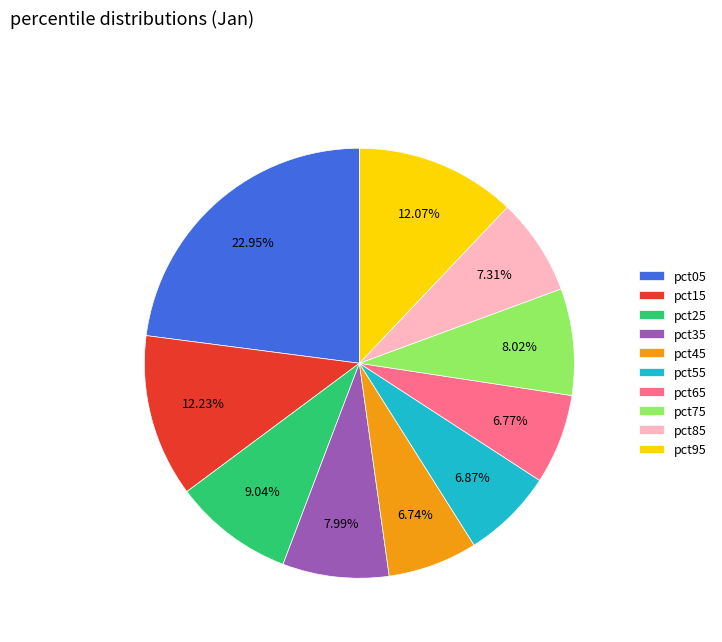

What is the total percentage of pct65 and pct55?

13.6%